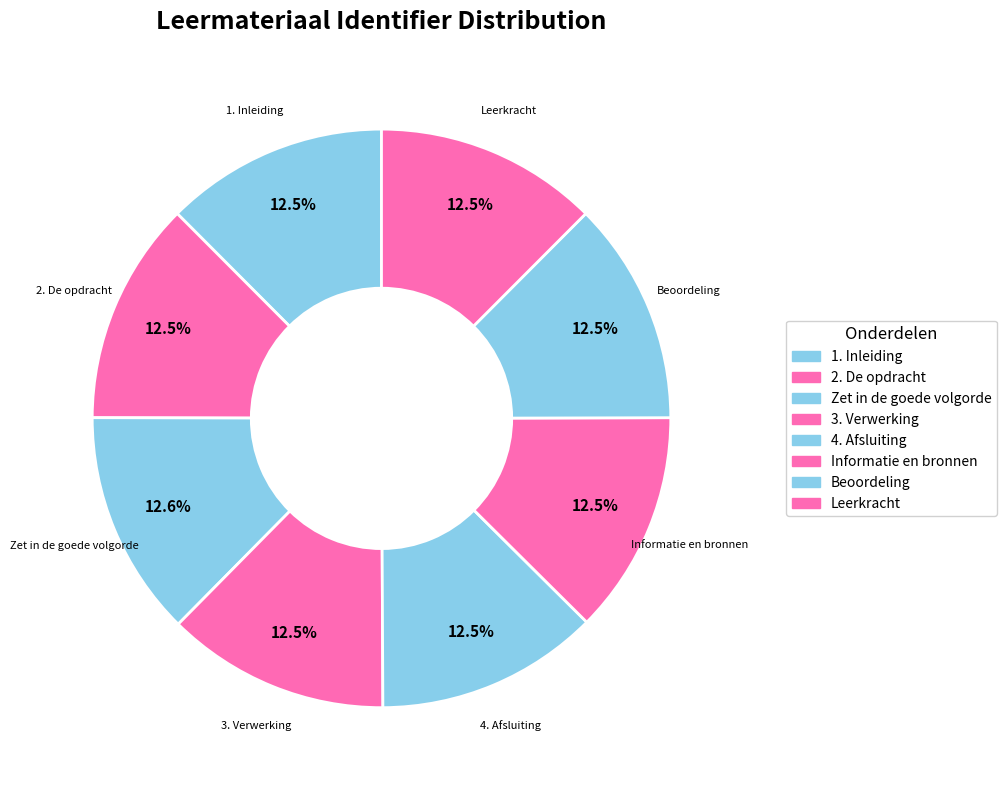

Between Informatie en bronnen and 2. De opdracht, which is larger?

Informatie en bronnen